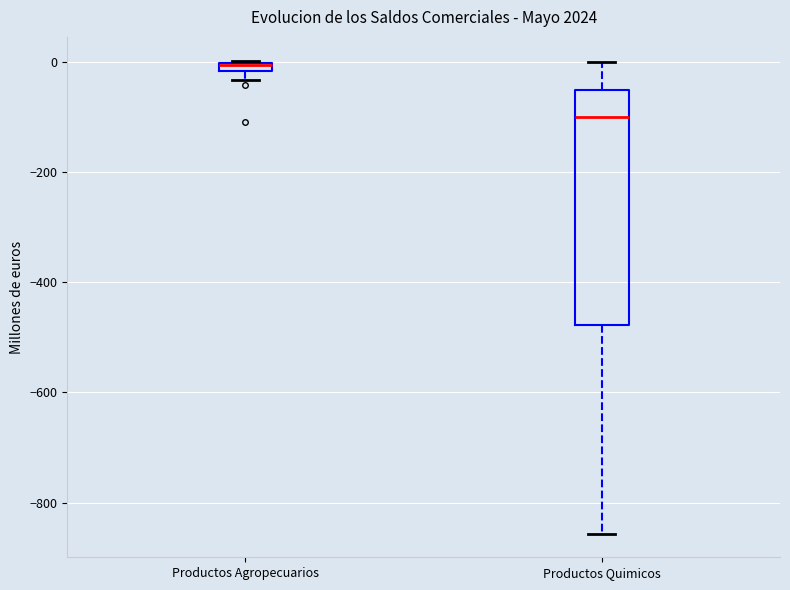

Where does the lower whisker of the box for Productos Quimicos end on the y-axis? The values are not printed on the chart, so give them approximately, as read against the axis.

-860